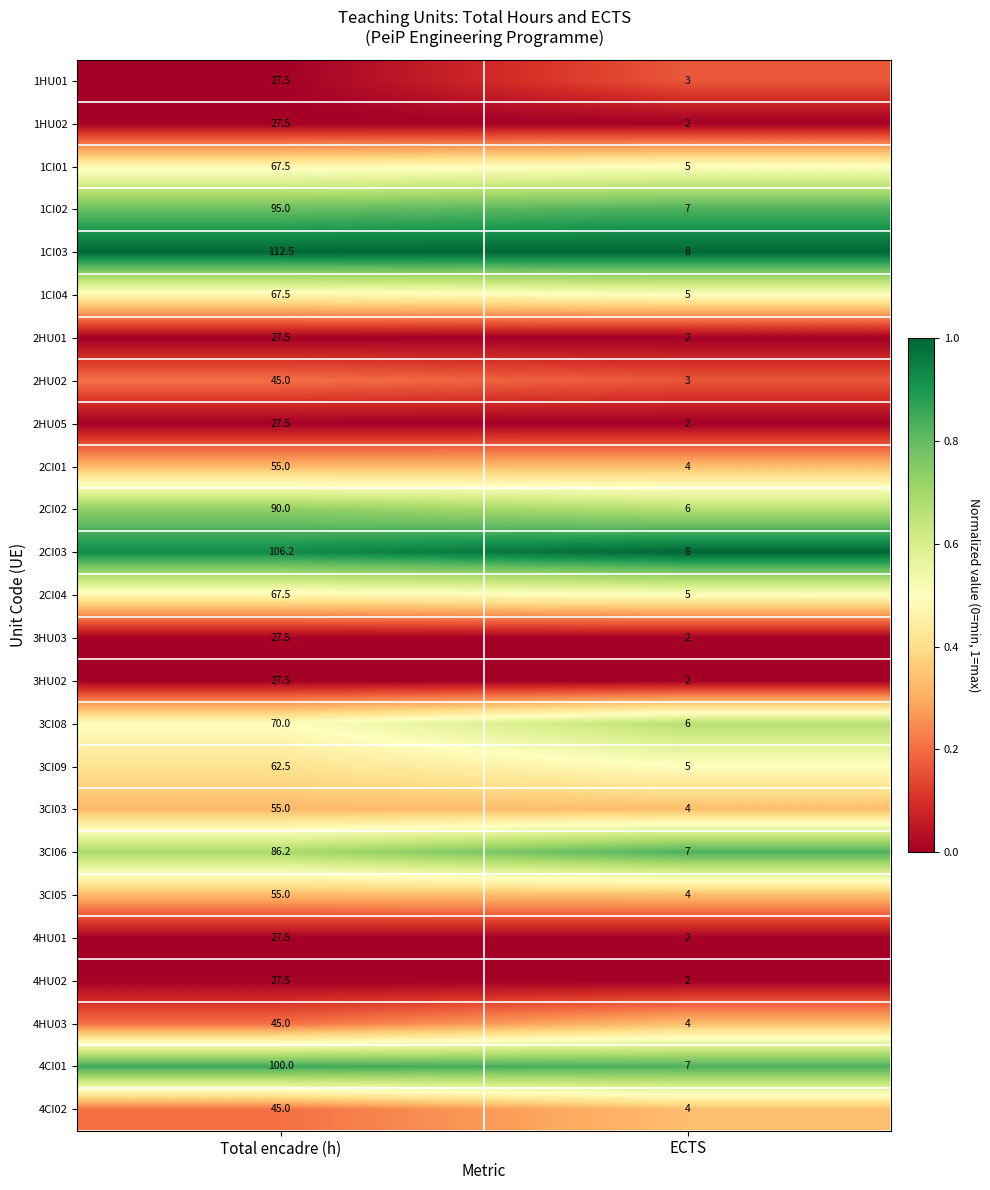

Between Total encadre (h) and ECTS, which series saw the biggest shift?

1CI03